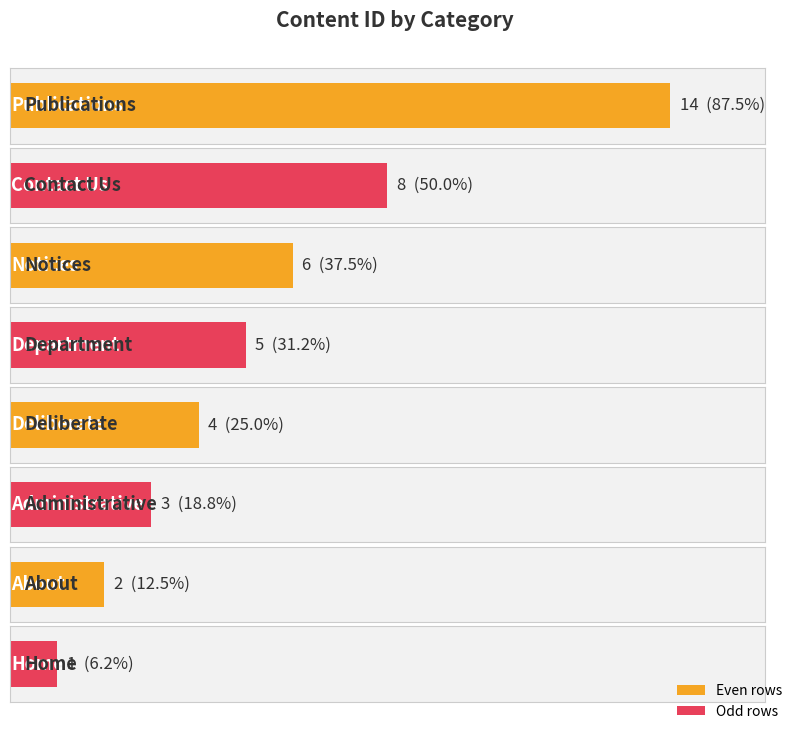

What is the value of the 8th bar from the left?

1